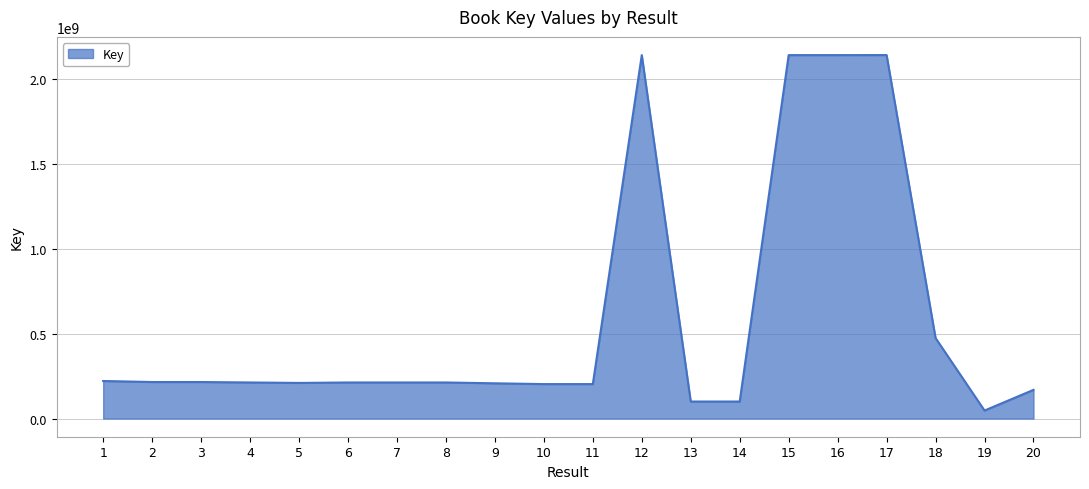

What is the approximate value at 18, to the nearest 50?

474460300